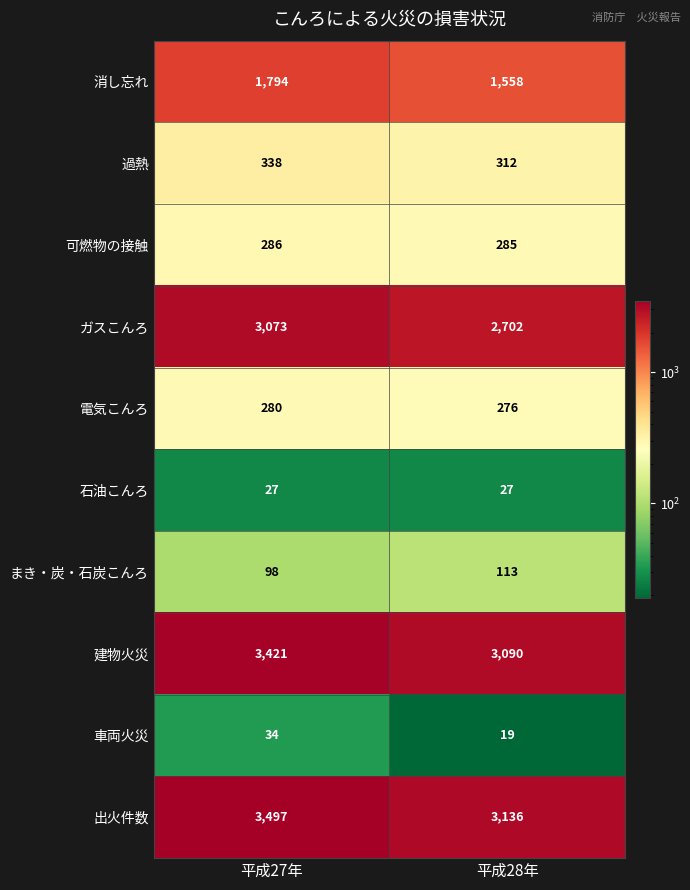

List the series in order of their peak value, lowest first.

石油こんろ, 車両火災, まき・炭・石炭こんろ, 電気こんろ, 可燃物の接触, 過熱, 消し忘れ, ガスこんろ, 建物火災, 出火件数